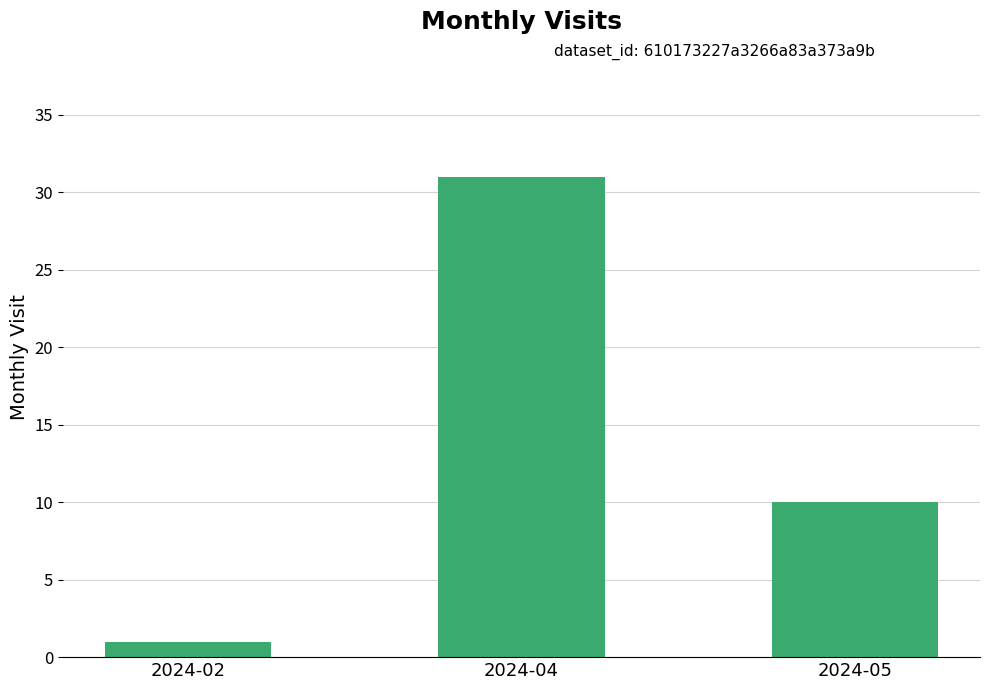

Is it true that the value at 2024-05 is 10?

True